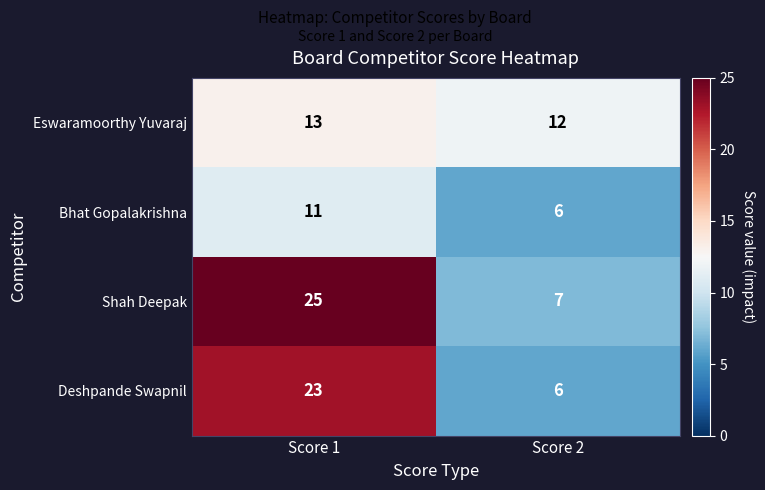

Is it true that Eswaramoorthy Yuvaraj equals 18 at Score 1?

False